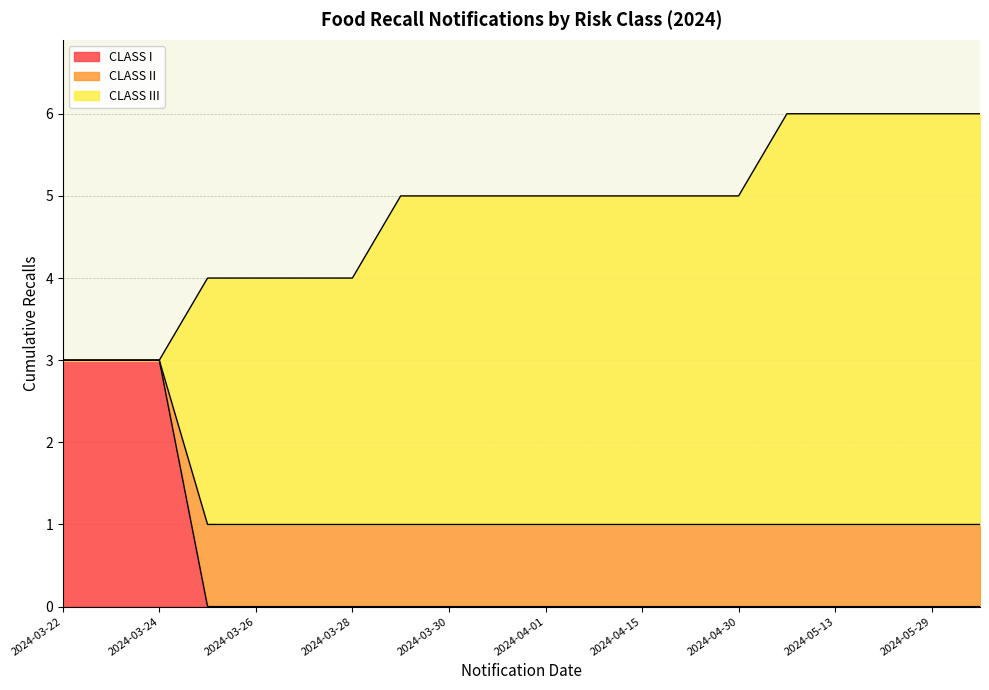

The CLASS I series shows 0 at 2024-05-29. True or false?

True